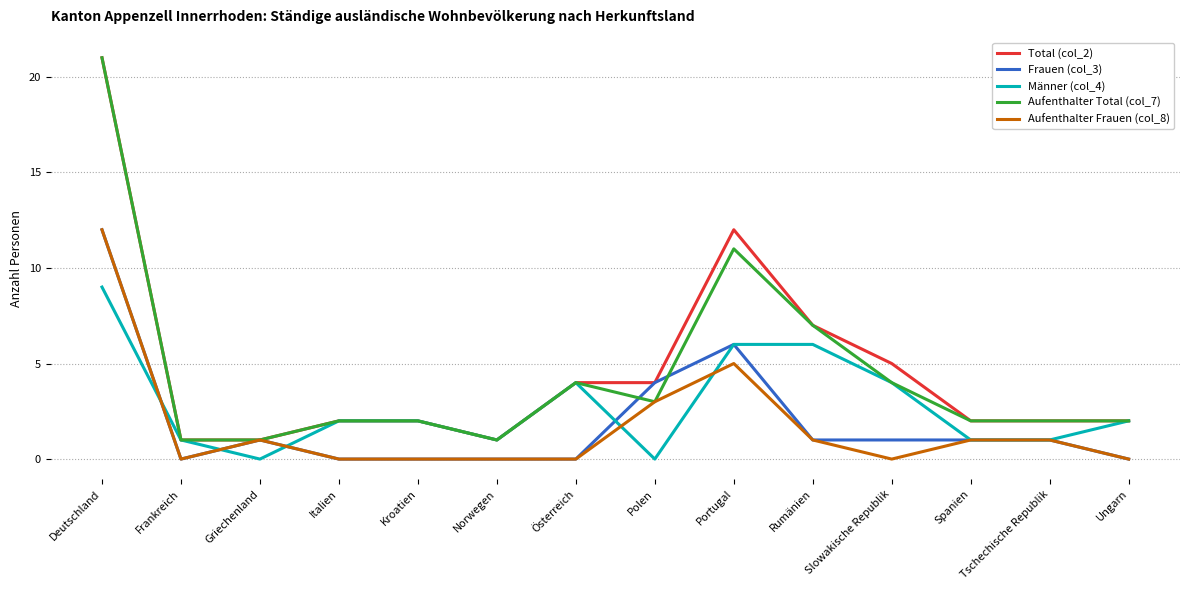

The Total (col_2) series shows 21 at Deutschland. True or false?

True